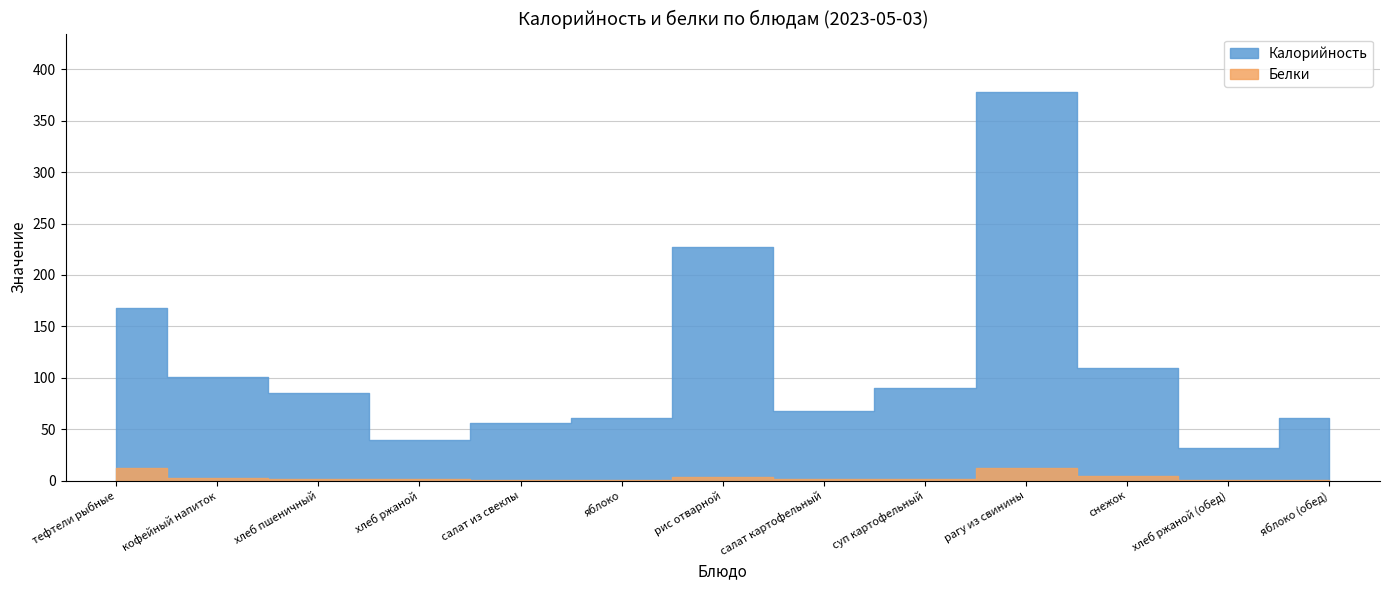

Where is Белки nearest to the value 6?

снежок